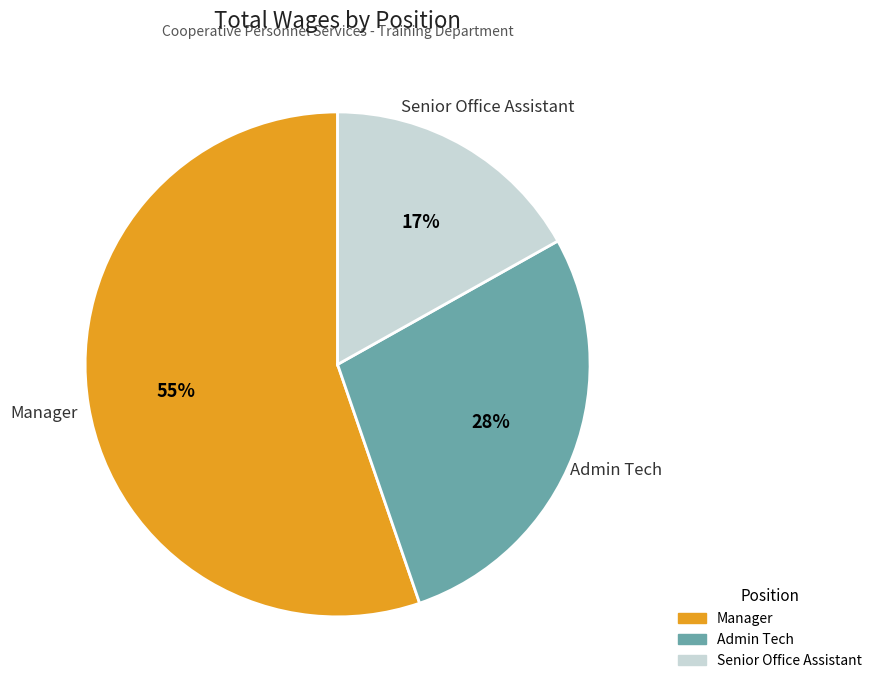

Count the number of slices in the pie.

3